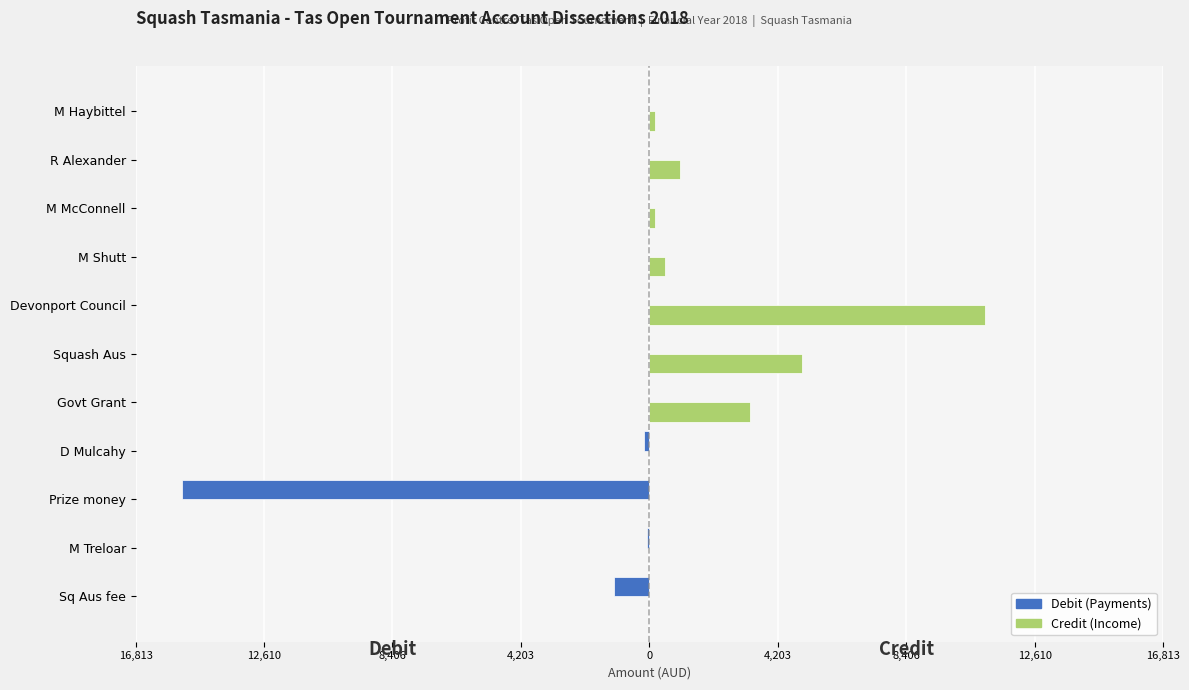

Which series has the largest total across all categories?

Credit (Income)